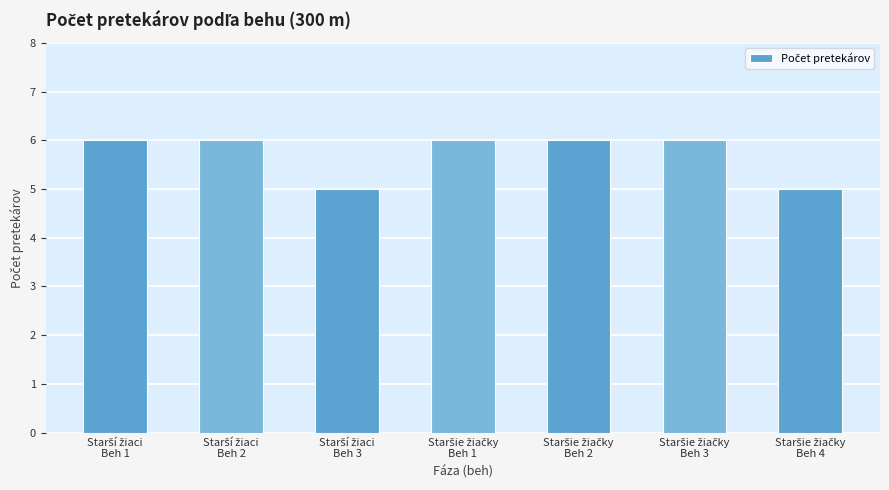

What is the minimum value shown in the chart?

5